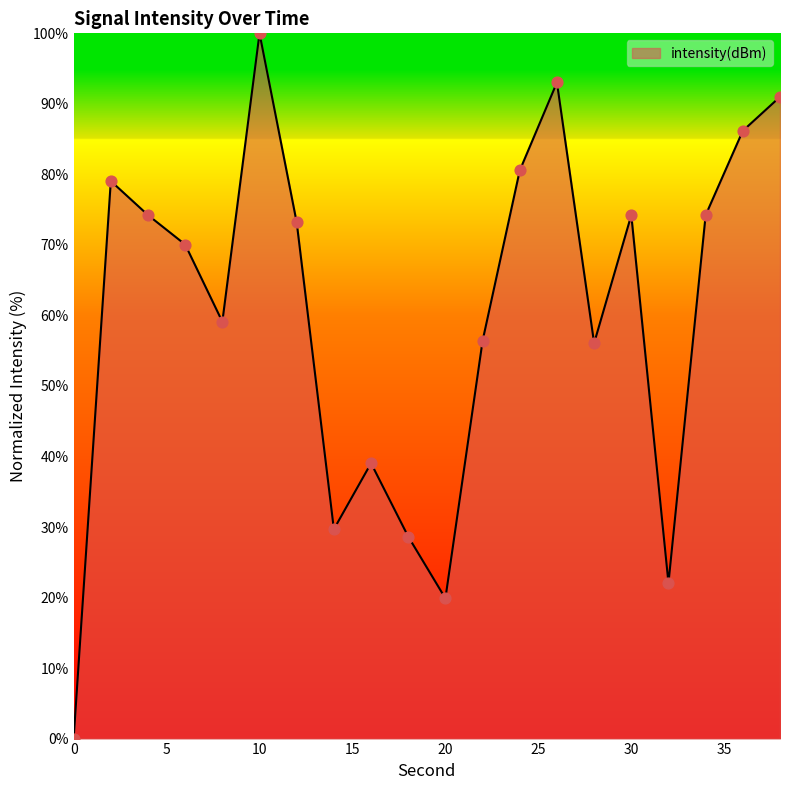

What is the greatest value displayed?

100.0